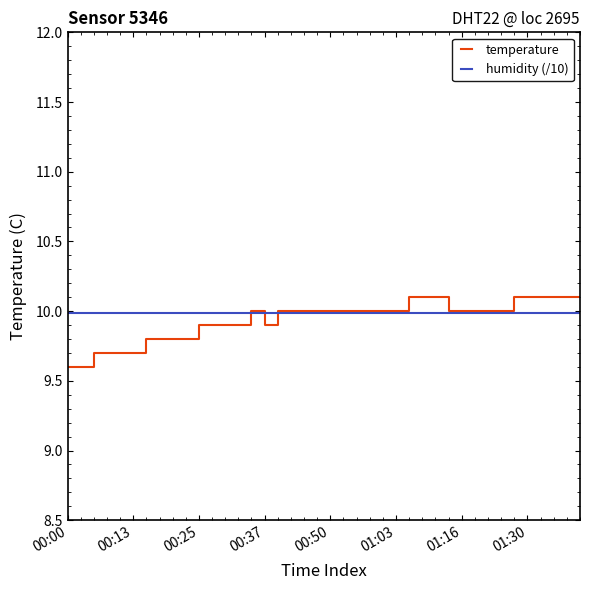

What is the minimum value shown in the chart?

9.6